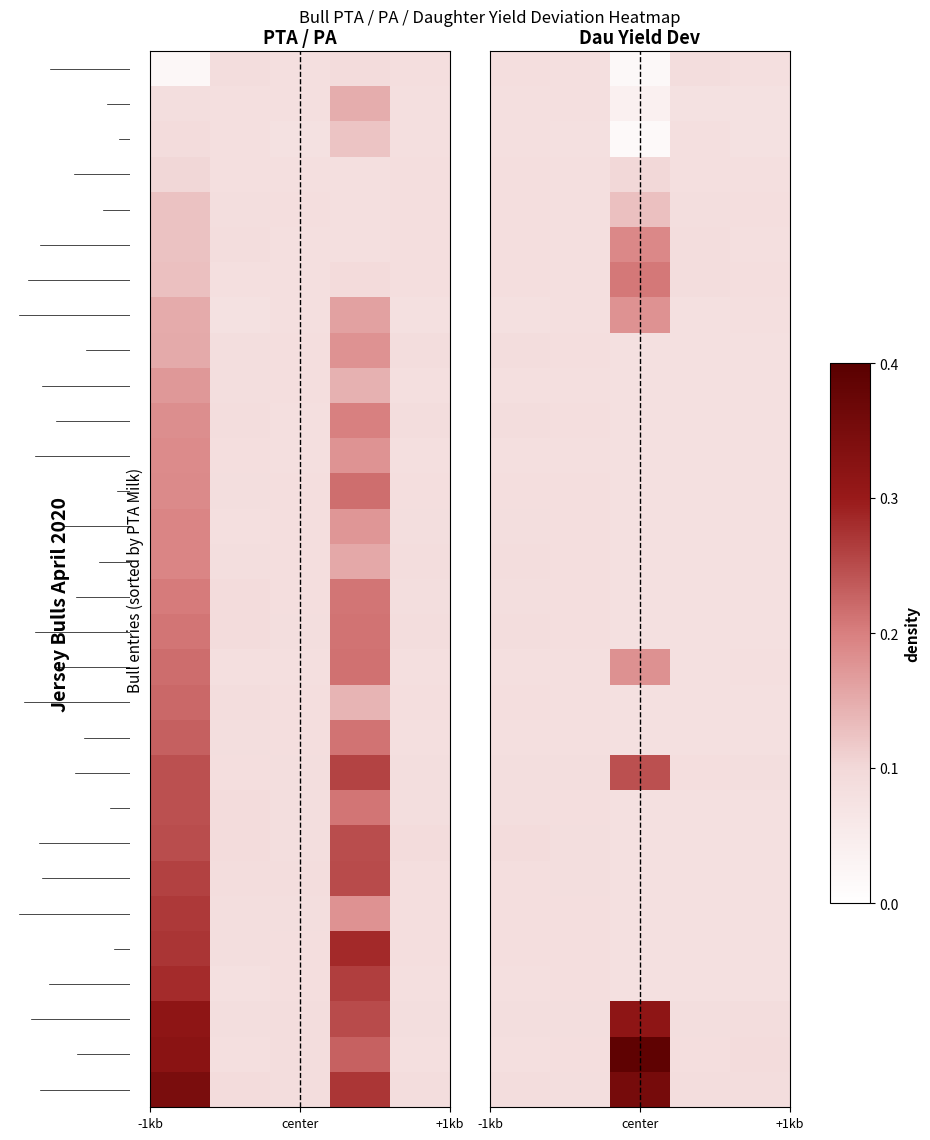

How many data points does each series have?

5